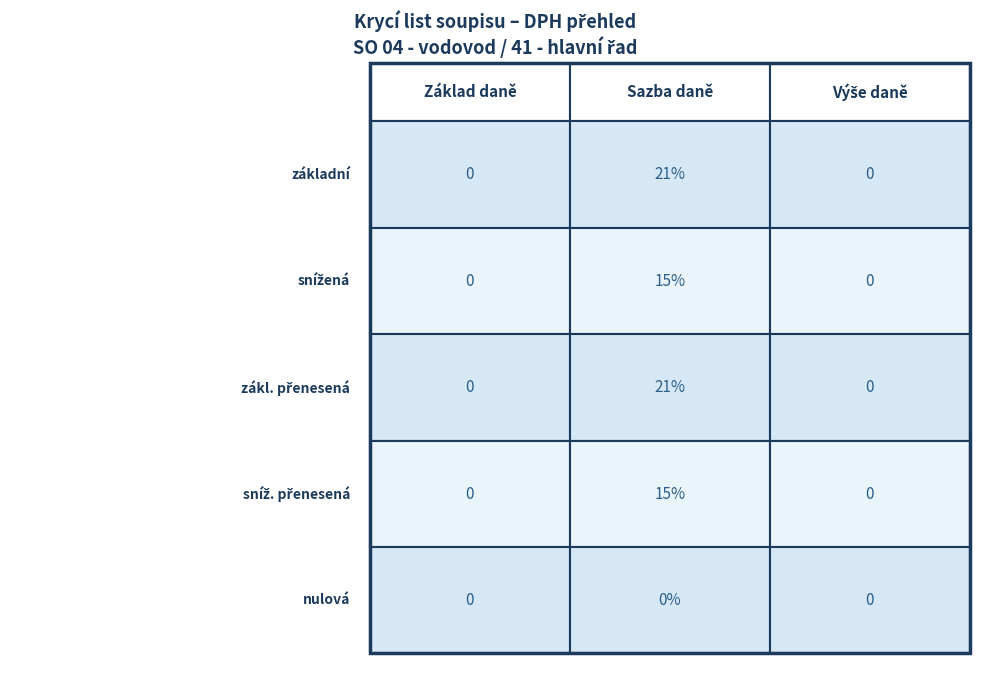

Reading left to right, what are all the values shown in this chart?

základní: 0.0	0.2	0.0
snížená: 0.0	0.1	0.0
zákl. přenesená: 0.0	0.2	0.0
sníž. přenesená: 0.0	0.1	0.0
nulová: 0.0	0.0	0.0